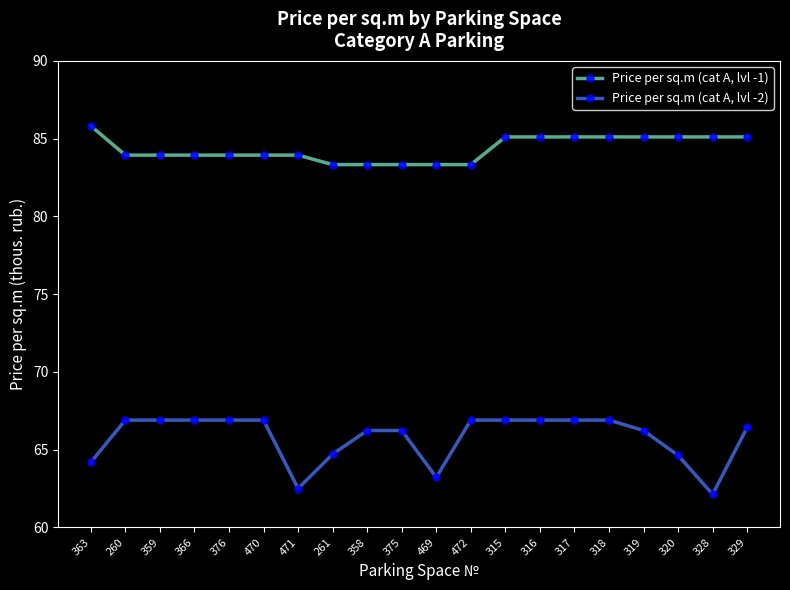

Count the number of categories in the chart.

20